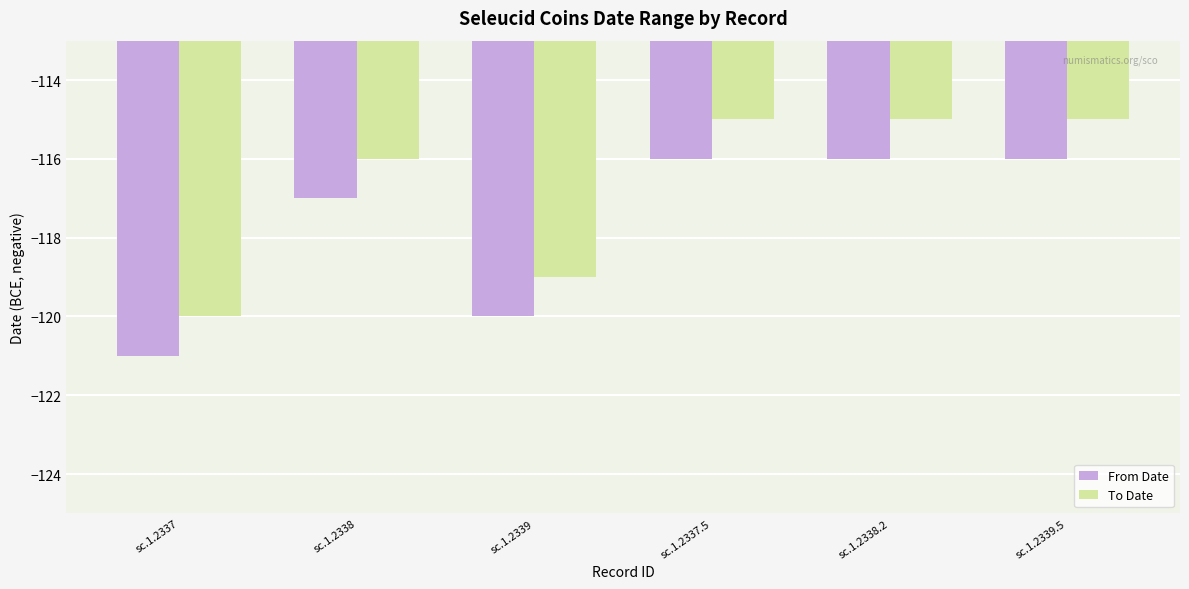

Is it true that To Date equals -115 at sc.1.2338.2?

True